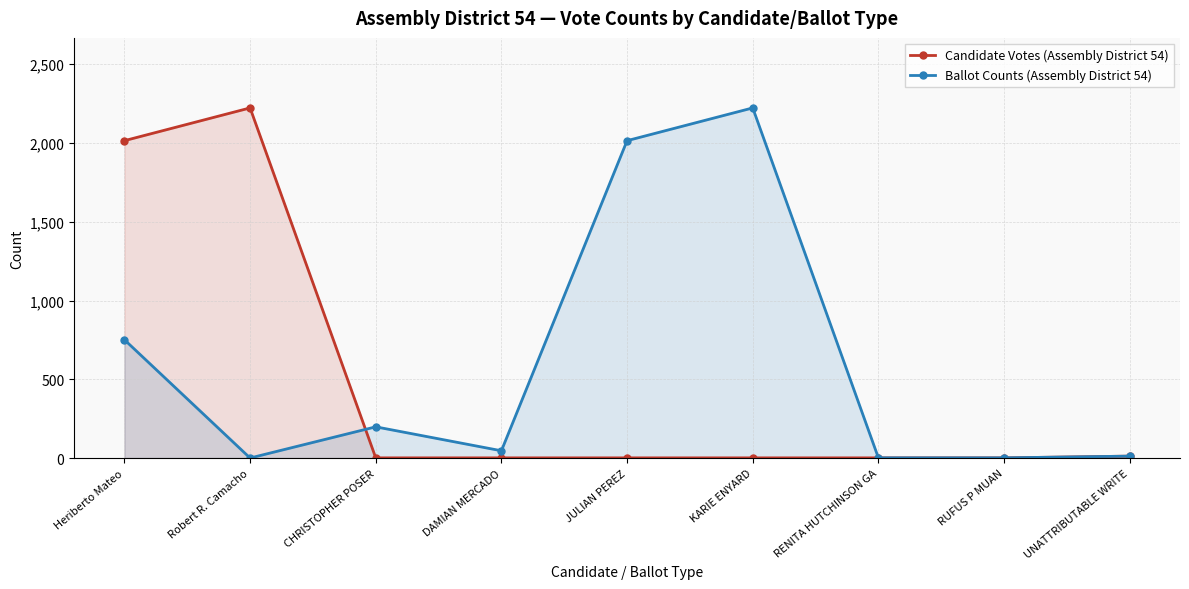

Which has a higher value, RUFUS P MUAN or CHRISTOPHER POSER?

RUFUS P MUAN